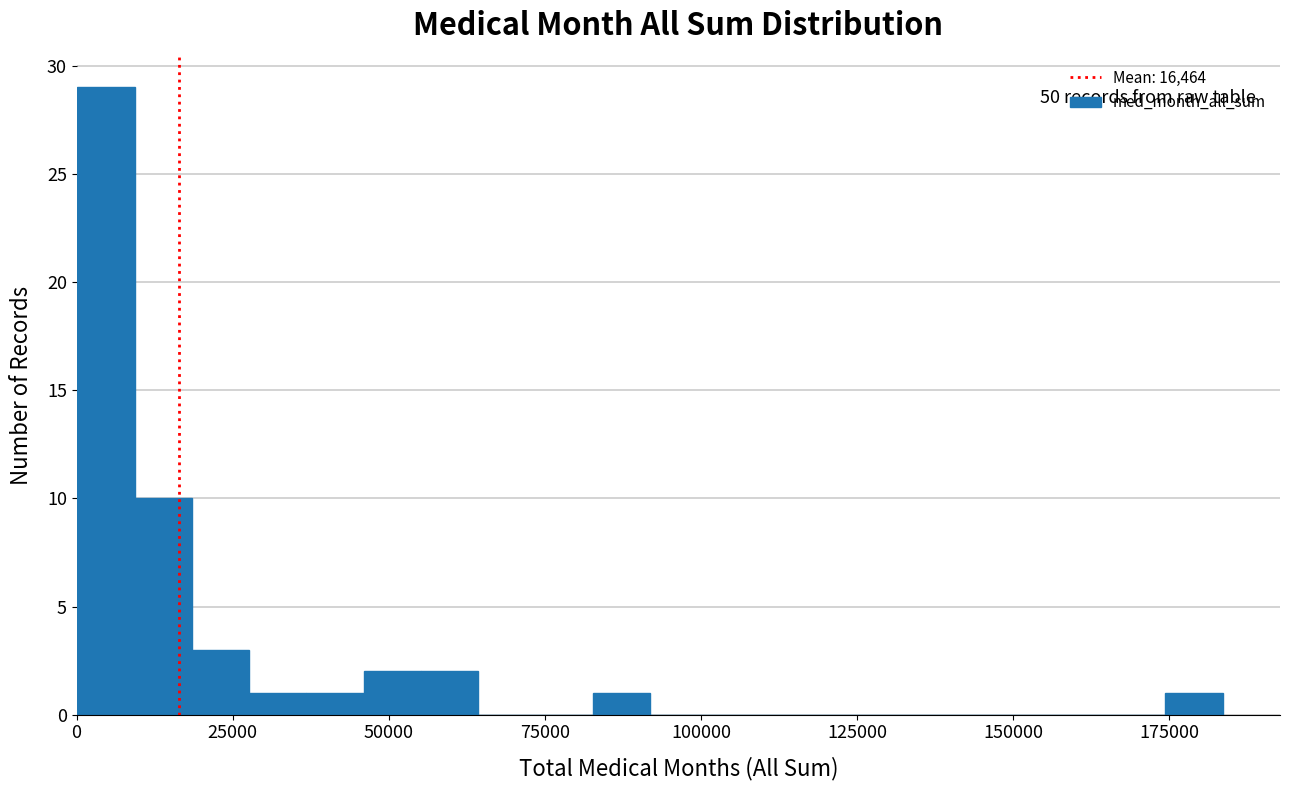

Around what value on the x-axis is the tallest bar? Give the approximate position of its centre, as read against the axis.

5000